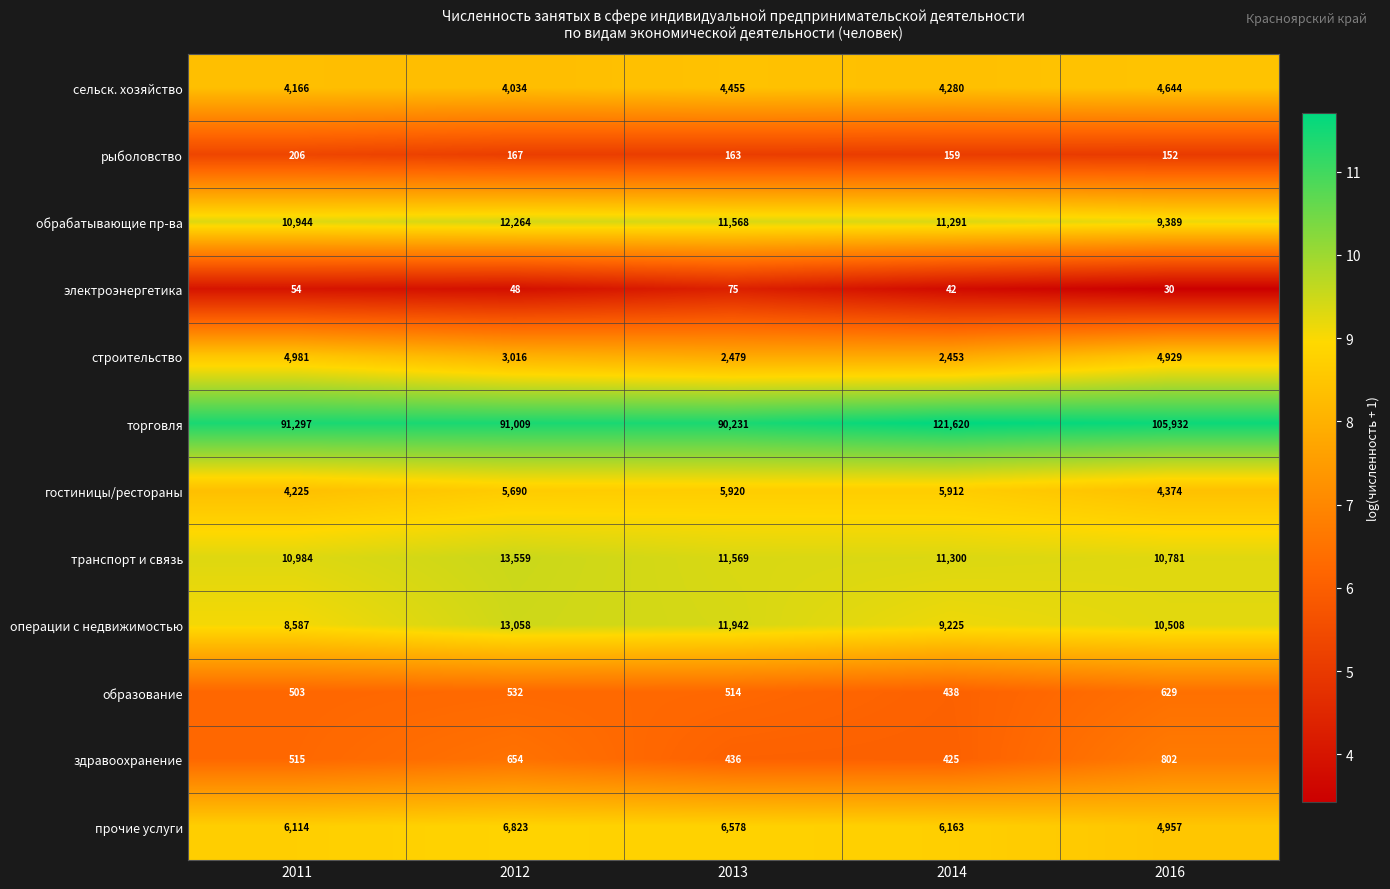

Where is транспорт и связь nearest to the value 12170?

2013